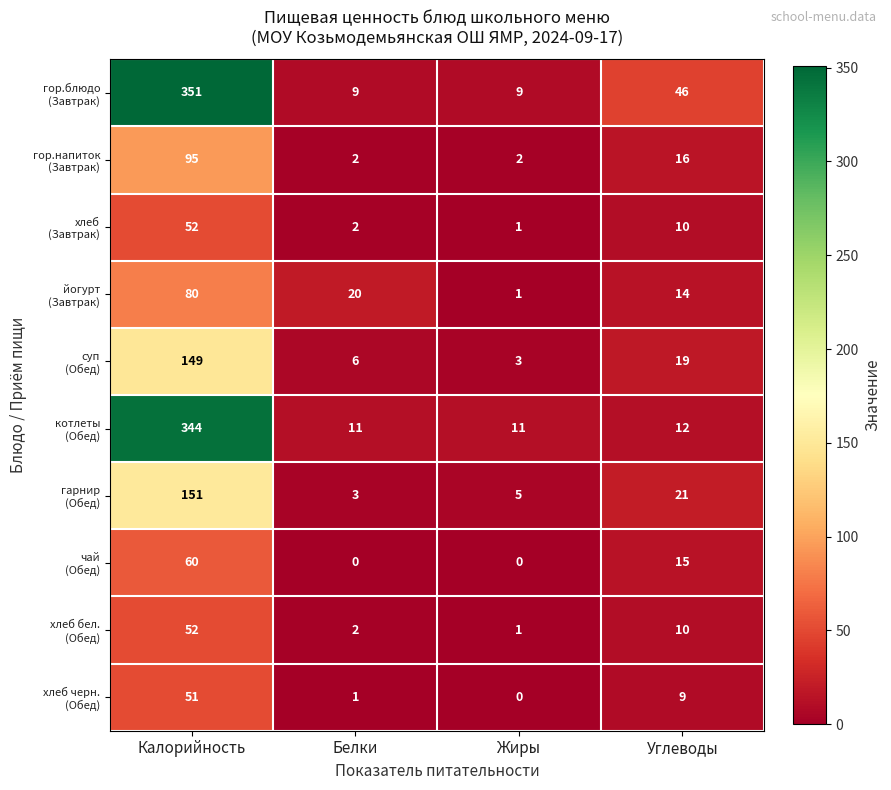

Which label corresponds to the largest value in the chart?

Калорийность